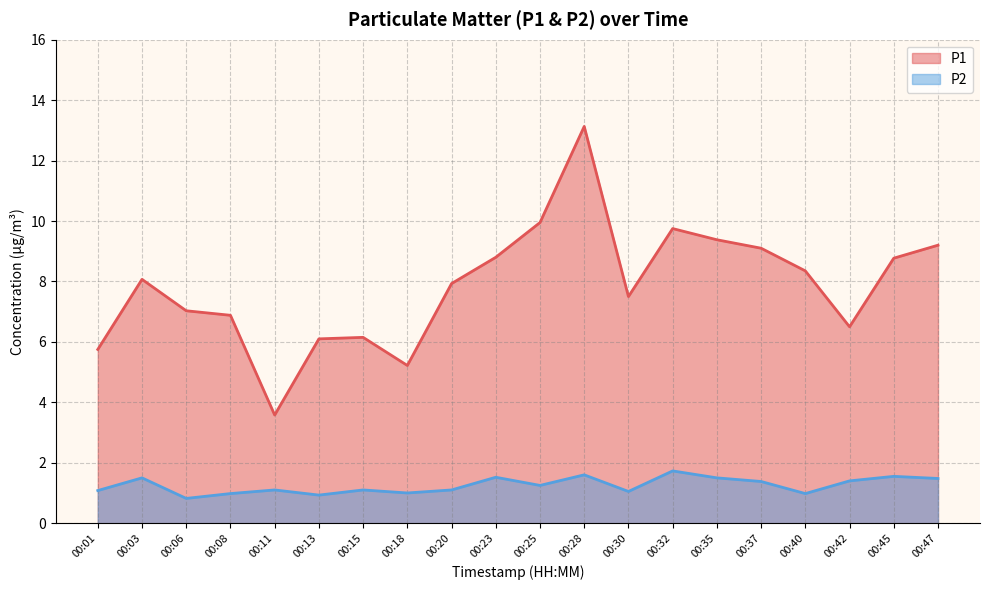

True or false: P1 and P2 intersect in this chart.

False